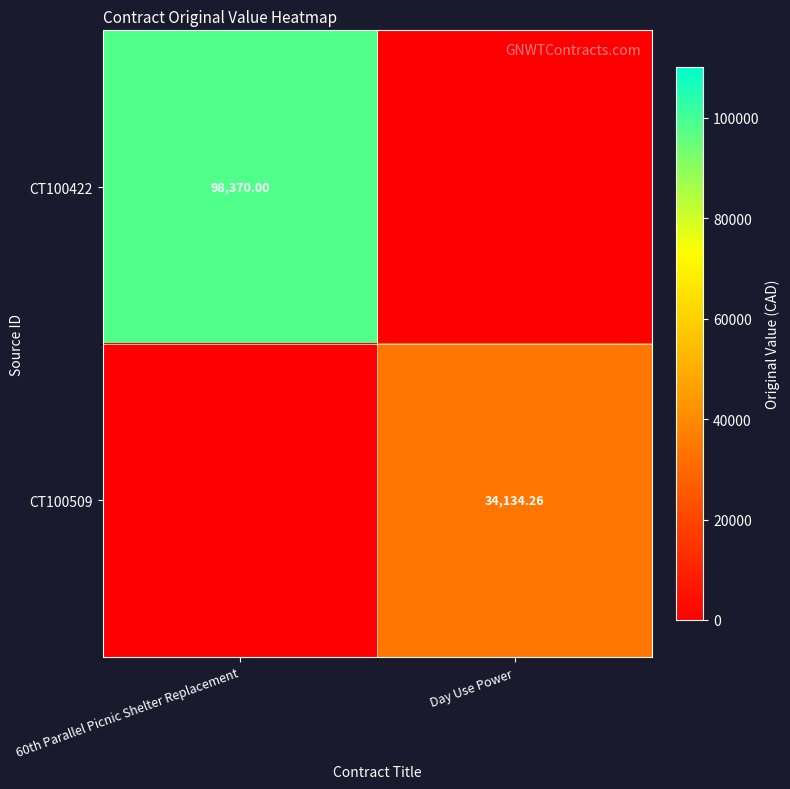

Between 60th Parallel Picnic Shelter Replacement and Day Use Power, which series saw the biggest shift?

CT100422